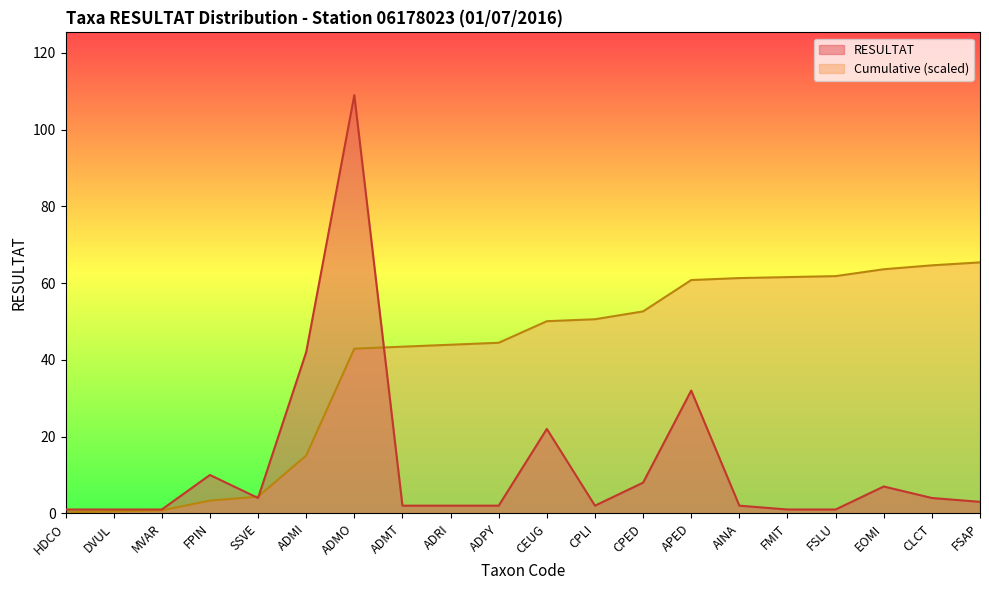

True or false: the data shows 4 at CLCT.

True